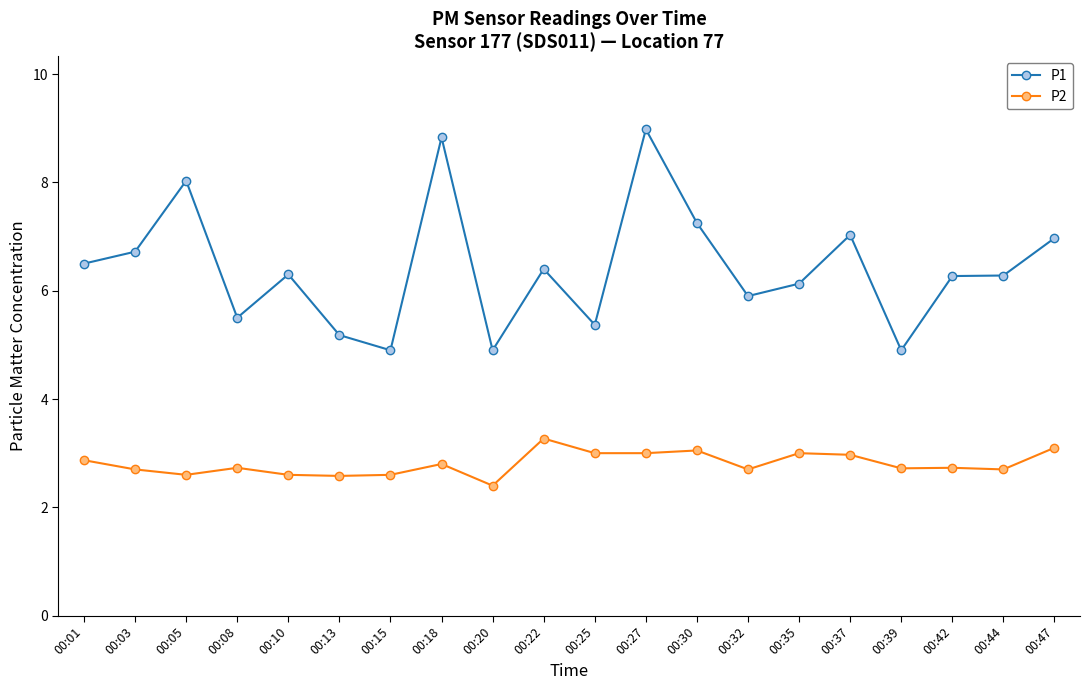

At how many categories does at least one series exceed 5?

17